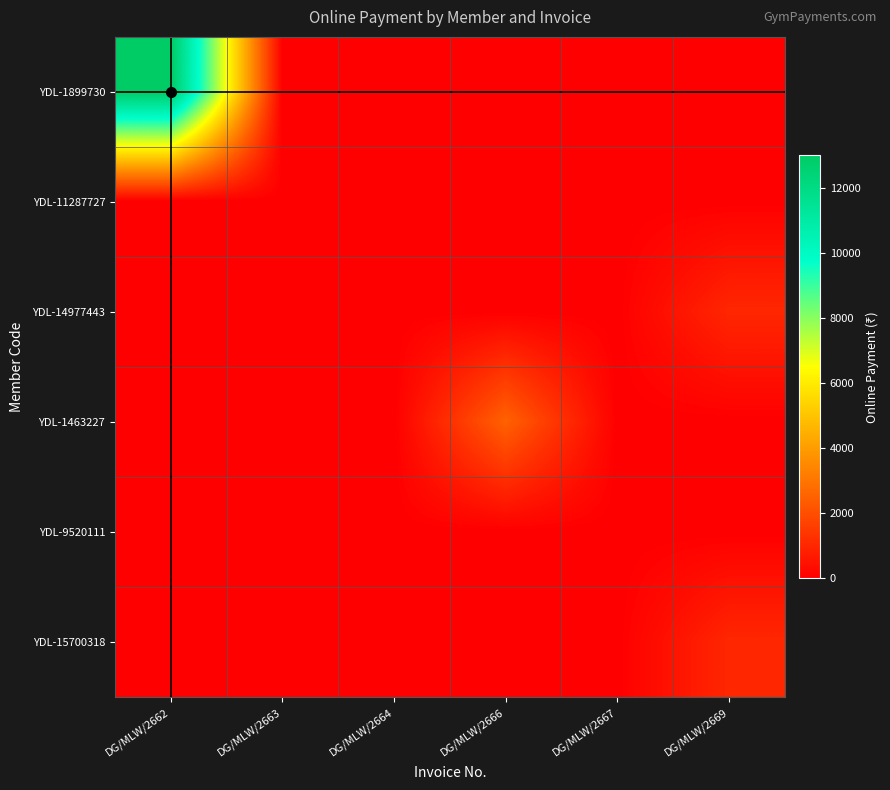

Which series has the widest spread of values?

YDL-1899730